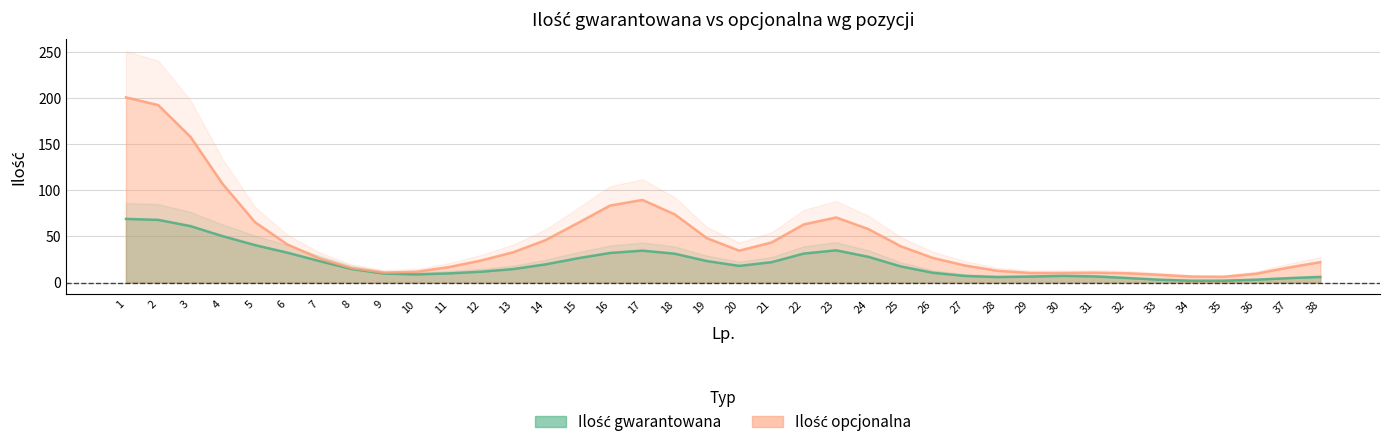

At which category is the sum across all series the highest?

2